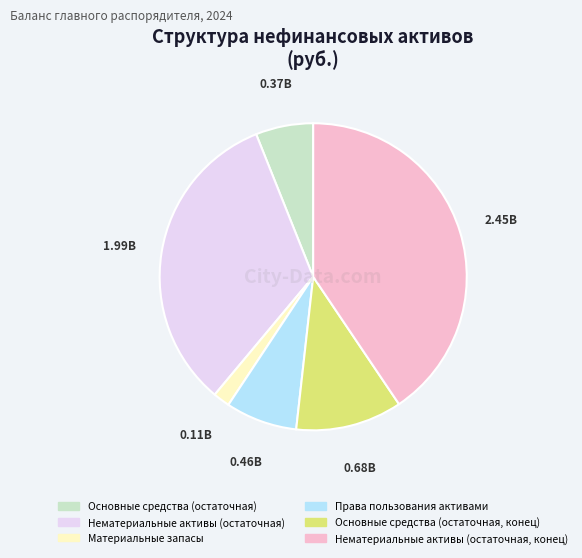

Do Права пользования активами and Материальные запасы together represent more than half of the pie?

No